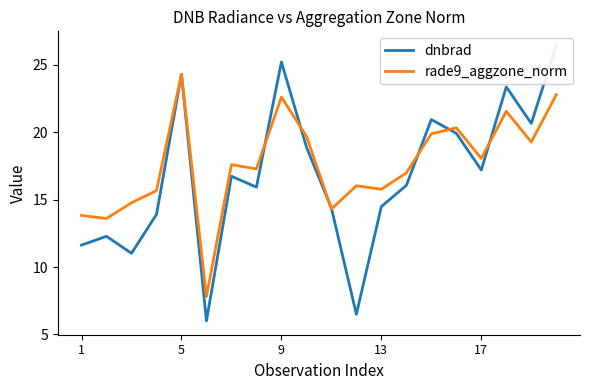

At which label does rade9_aggzone_norm reach its peak?

5